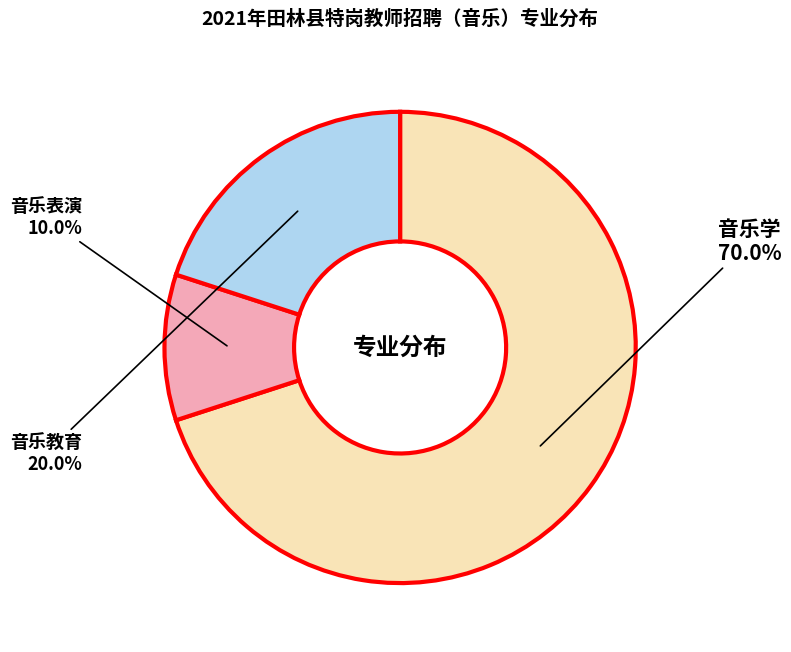

What is the largest slice in the pie chart?

音乐学